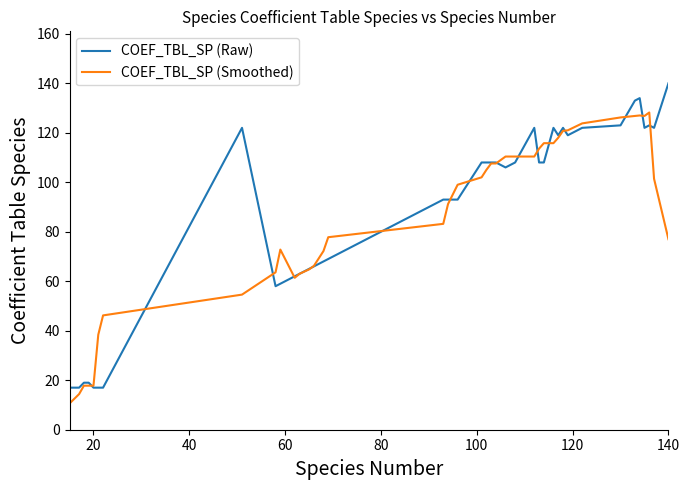

What is the minimum value shown in the chart?

10.6